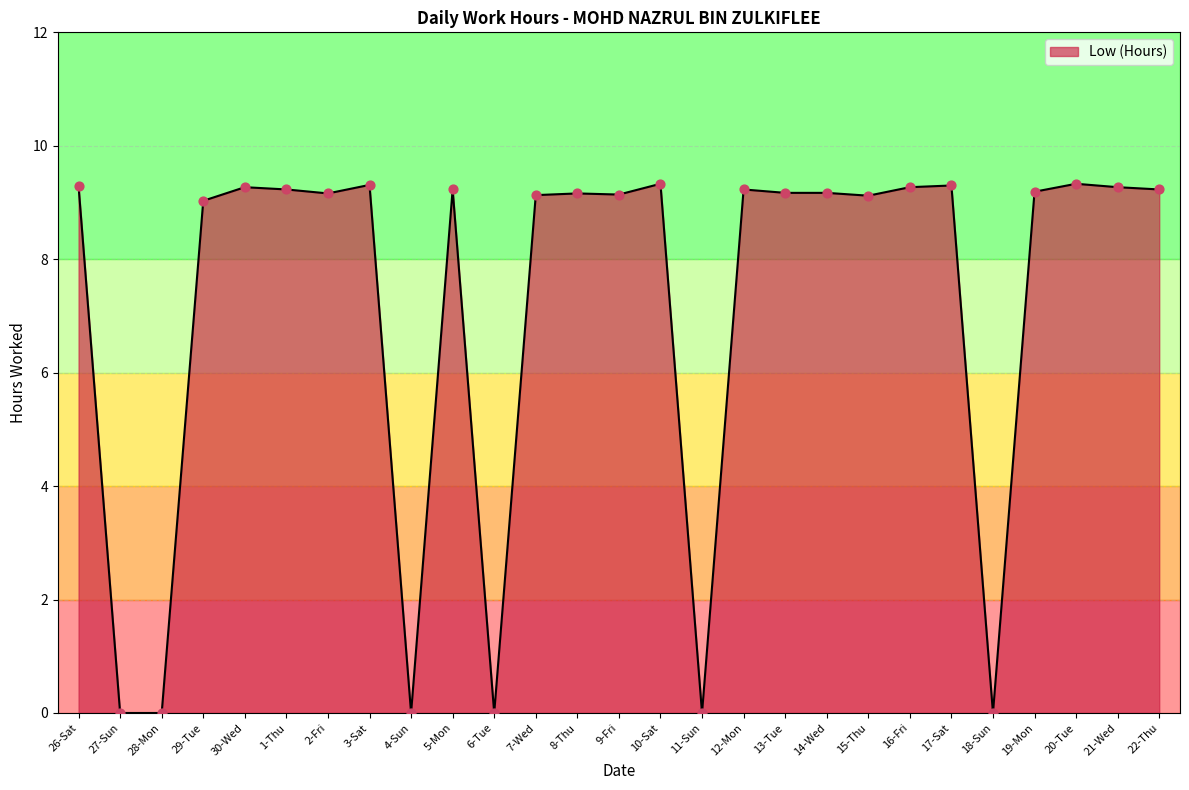

Which has a higher value, 30-Wed or 14-Wed?

30-Wed